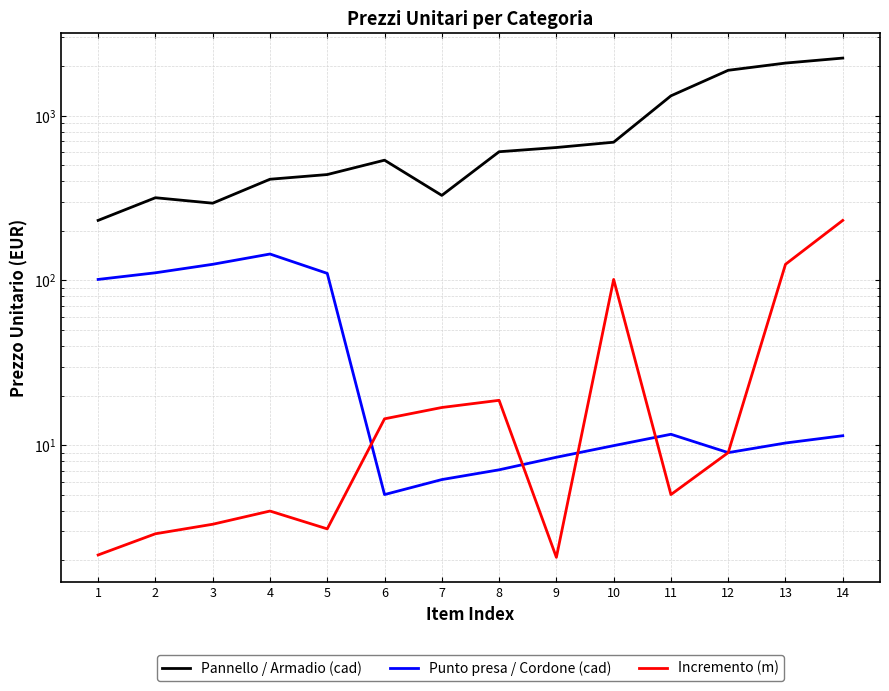

At 7, list the series in order from smallest to largest.

Punto presa / Cordone (cad), Incremento (m), Pannello / Armadio (cad)